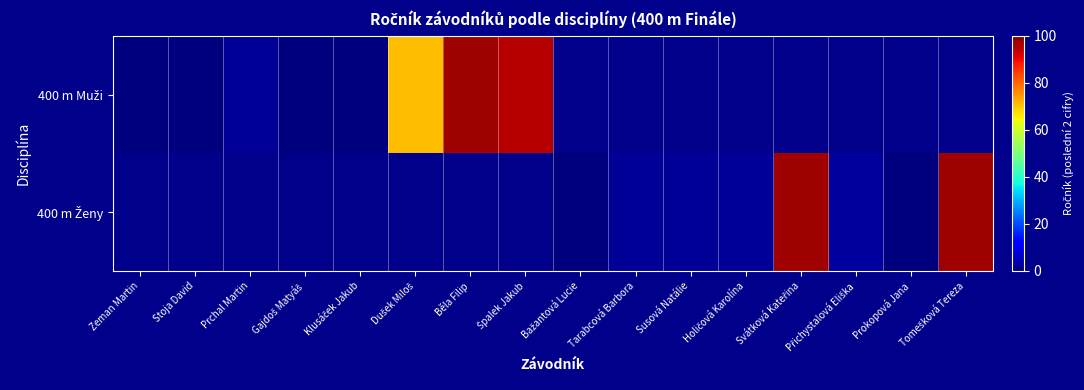

List the series in order of their overall mean, highest first.

400 m Muži, 400 m Ženy